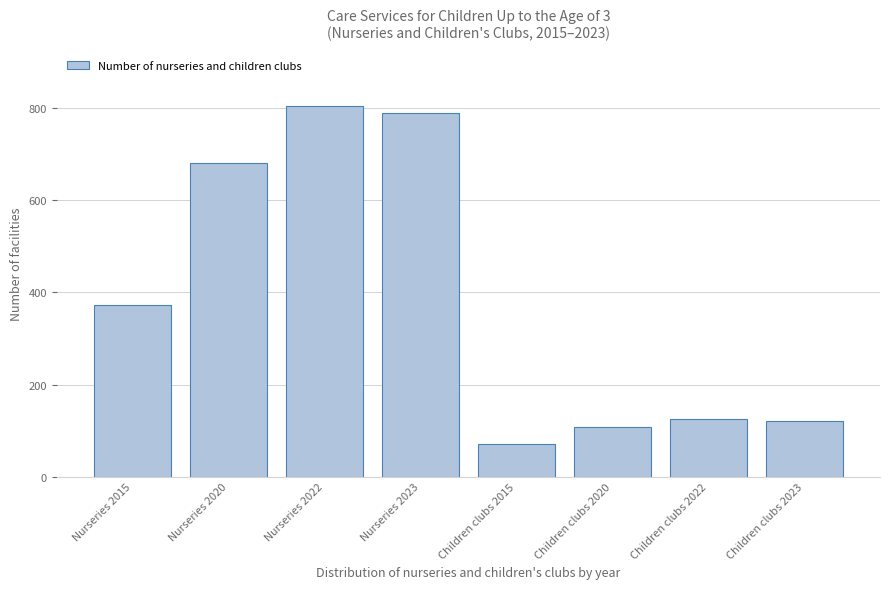

Reading left to right, list all the values displayed in this chart.

373	681	804	790	70	107	125	121